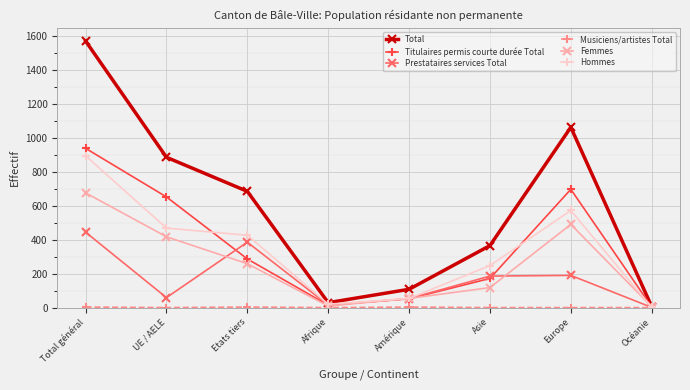

Count the number of categories in the chart.

8